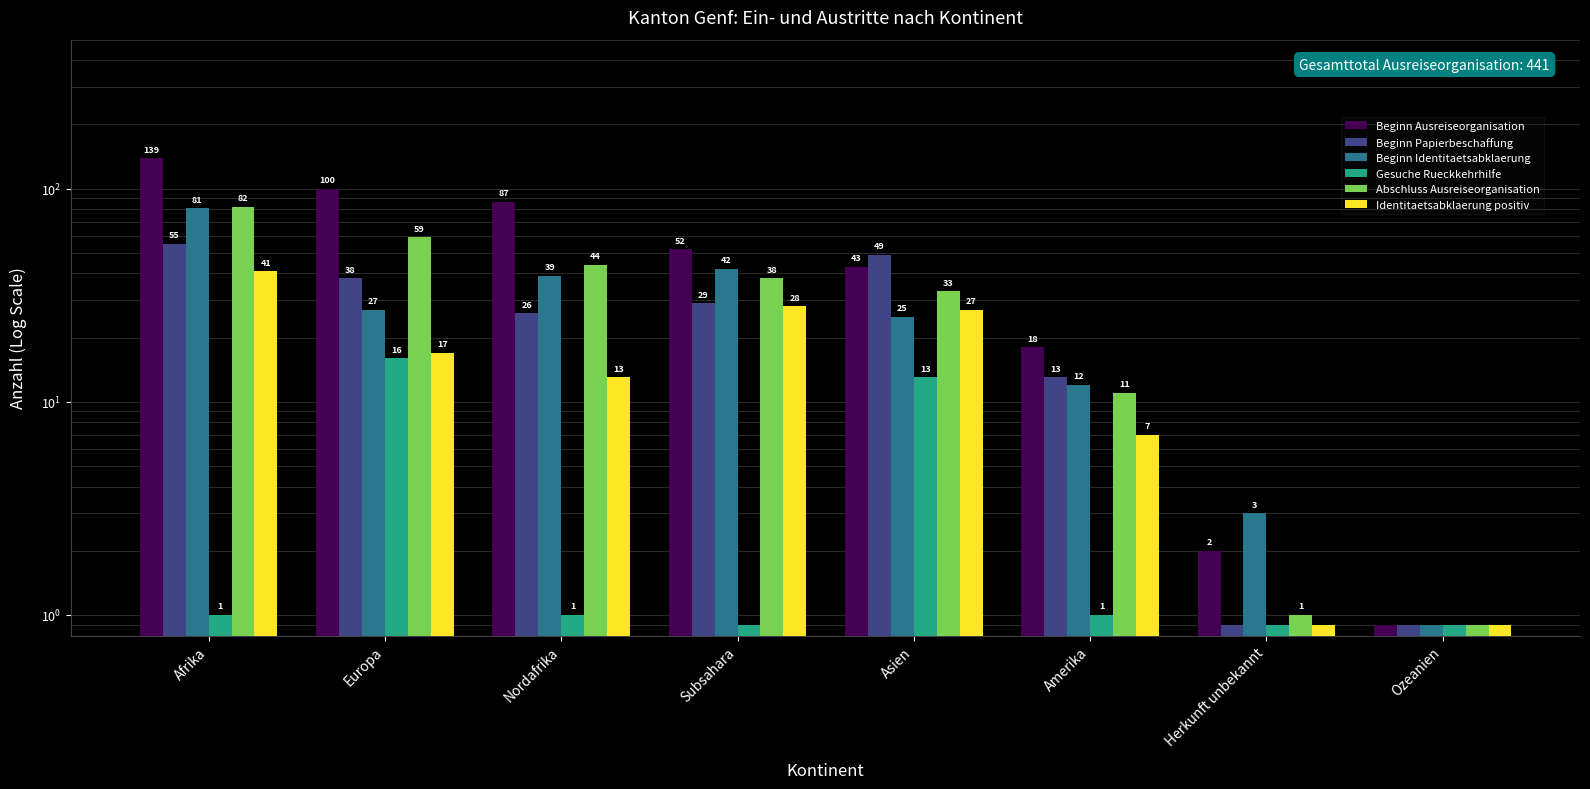

Which series has the widest spread of values?

Beginn Ausreiseorganisation